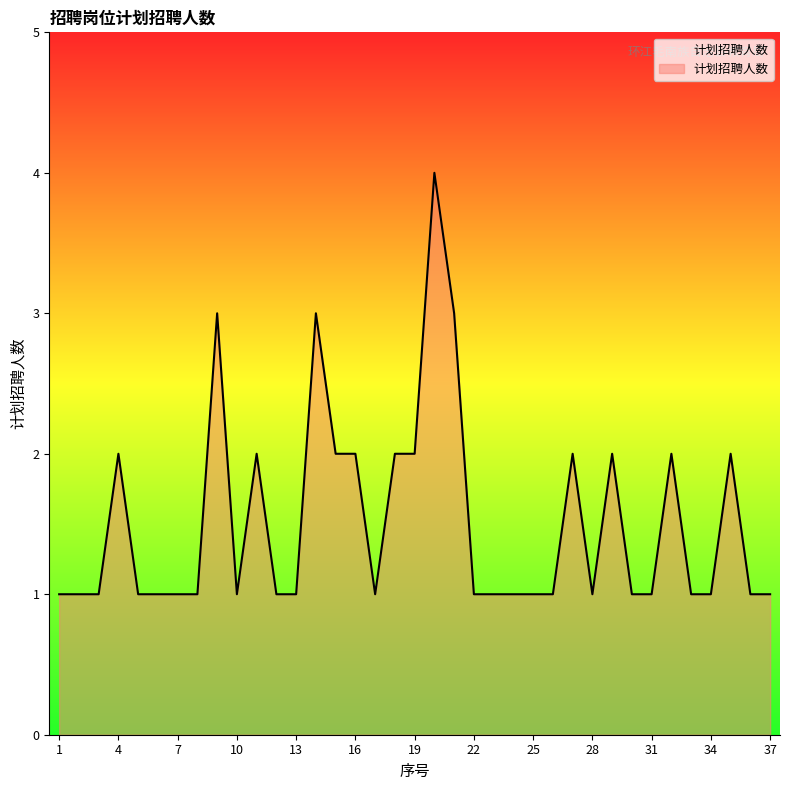

What is the difference between the maximum and minimum values?

3